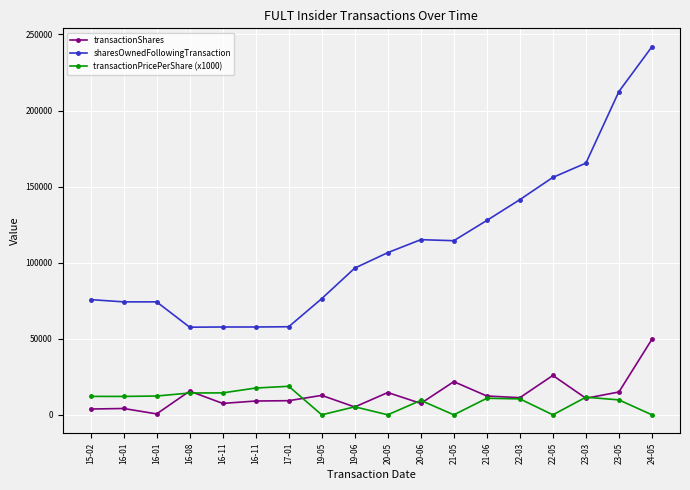

What are all the series names shown in the legend?

transactionShares, sharesOwnedFollowingTransaction, transactionPricePerShare (x1000)